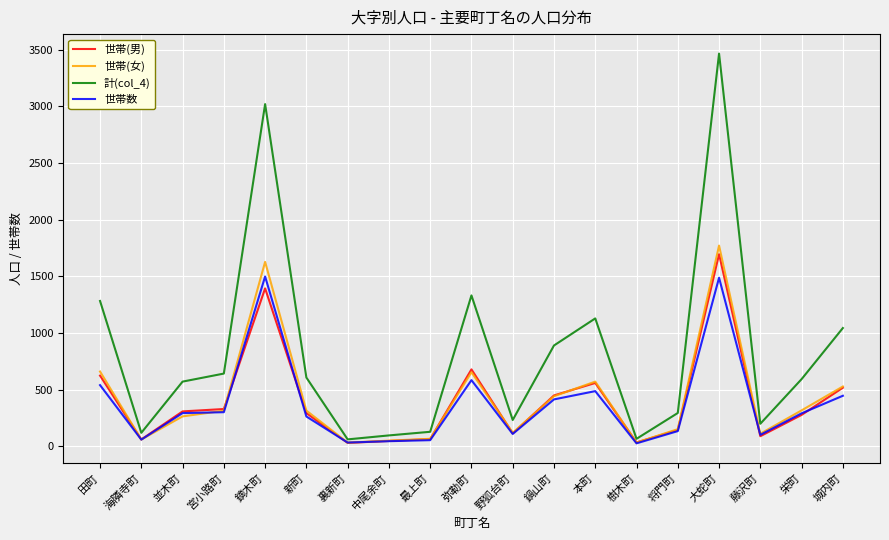

Which series changed the most between 海隣寺町 and 弥勒町?

計(col_4)